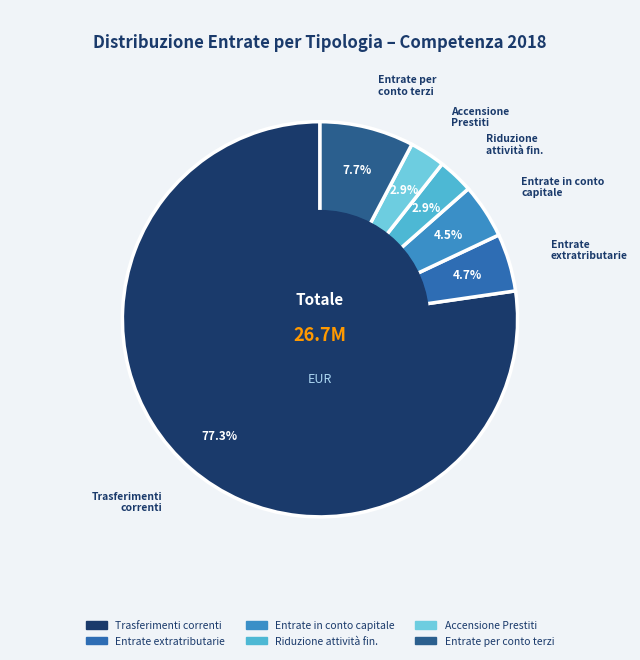

Which category has the biggest portion of the pie?

Trasferimenti correnti